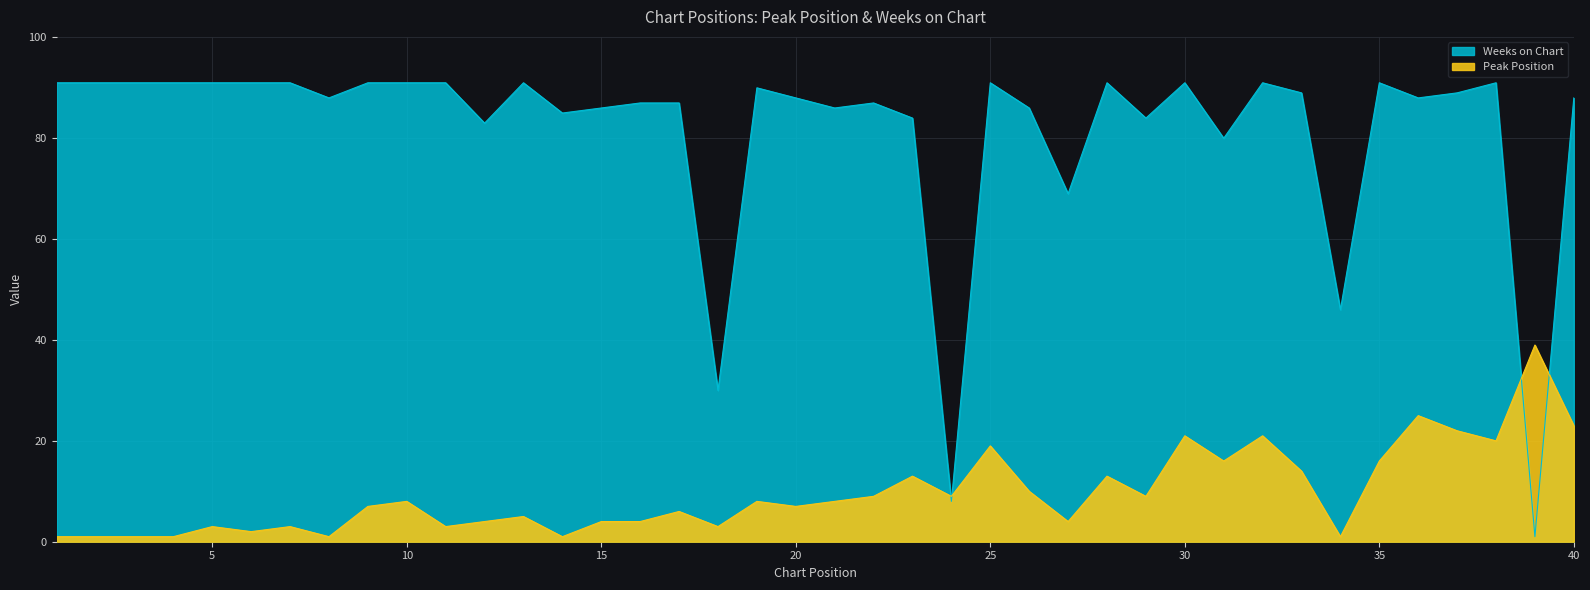

What is the sum of the Weeks on Chart values at 31 and 2?

171